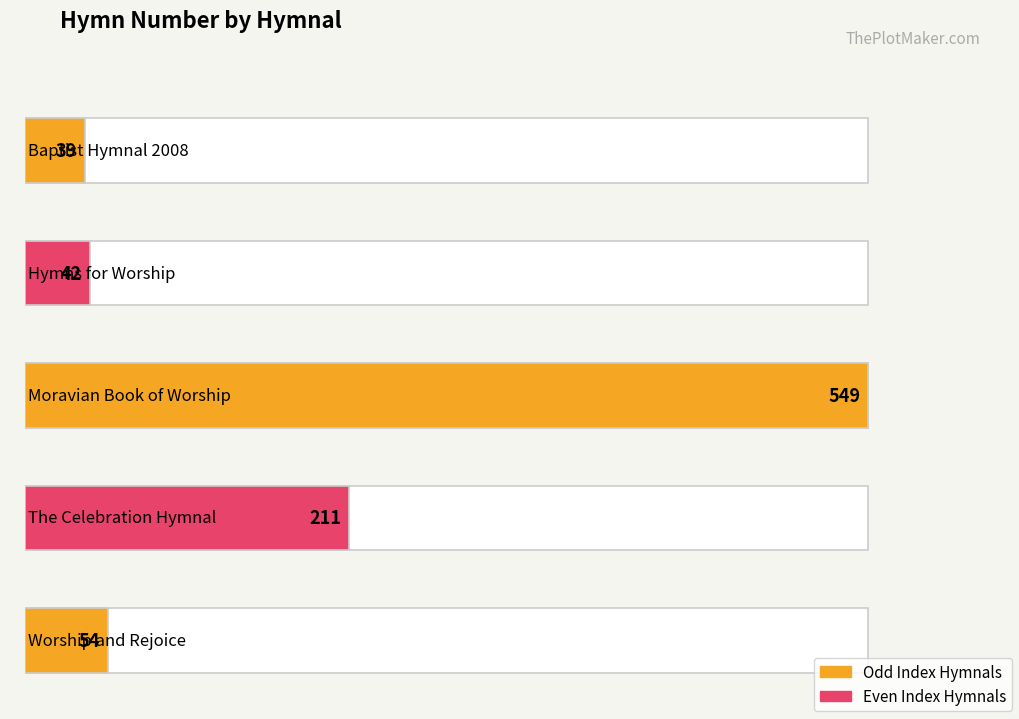

Rank the categories by value from lowest to highest.

Baptist Hymnal 2008, Hymns for Worship, Worship and Rejoice, The Celebration Hymnal, Moravian Book of Worship